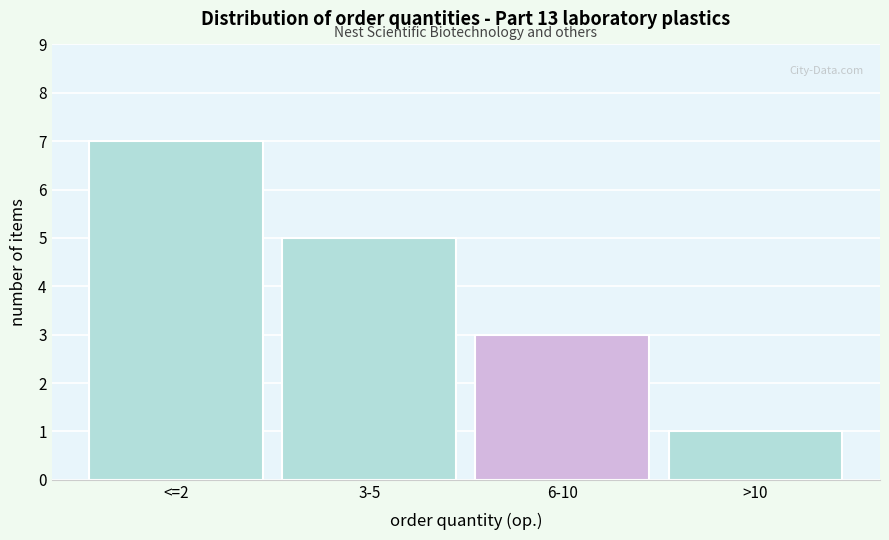

Reading left to right, list all the values displayed in this chart.

<=2=7	3-5=5	6-10=3	>10=1